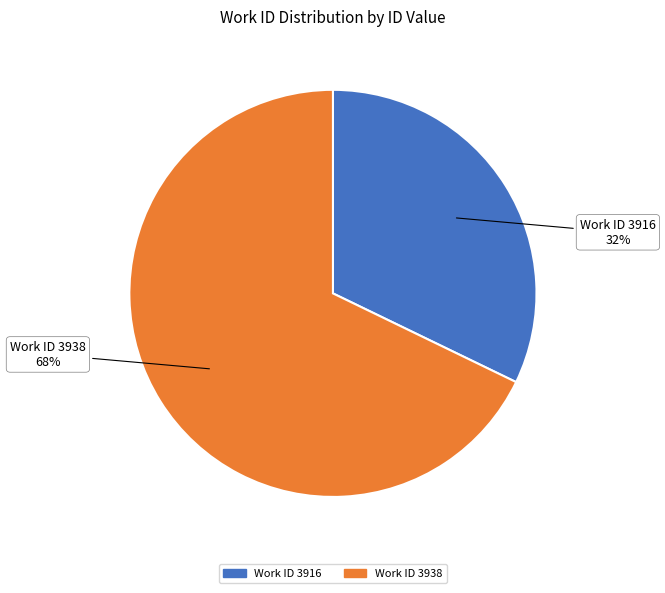

To the nearest percent, what is the difference between the largest and smallest slice percentages?

36%